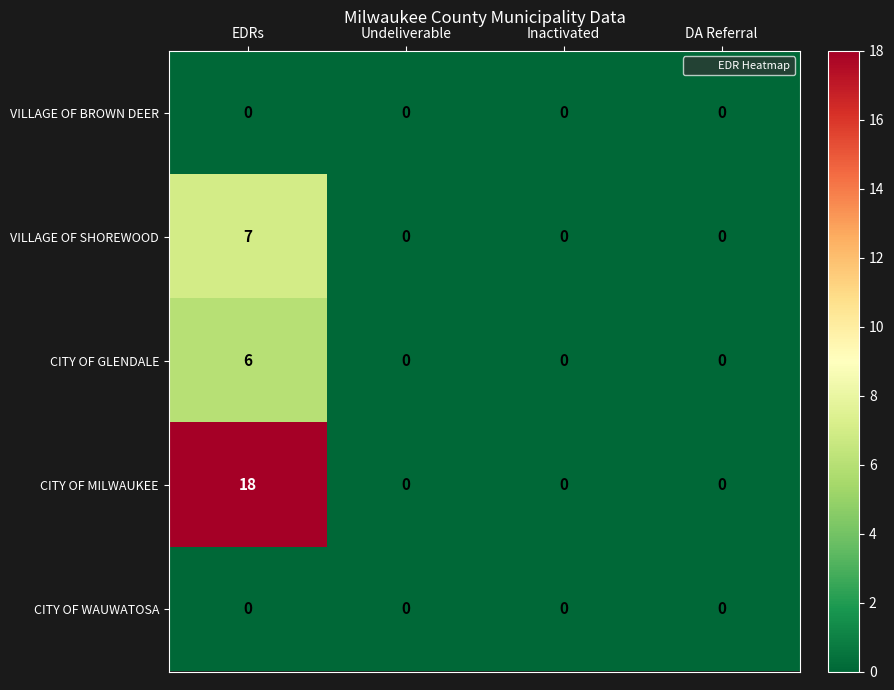

Which series changed the most between EDRs and Inactivated?

CITY OF MILWAUKEE